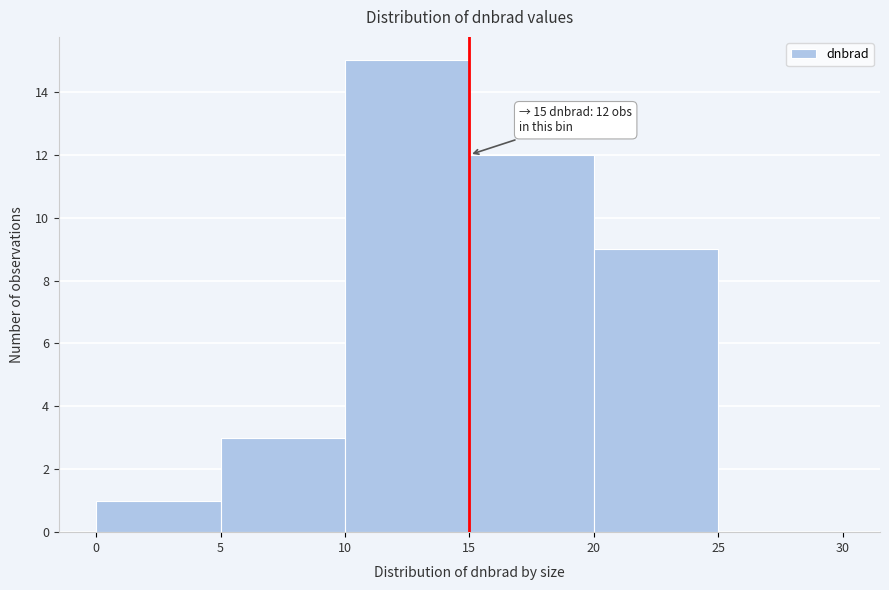

Over which range of the x-axis is the bar tallest?

10 to 15